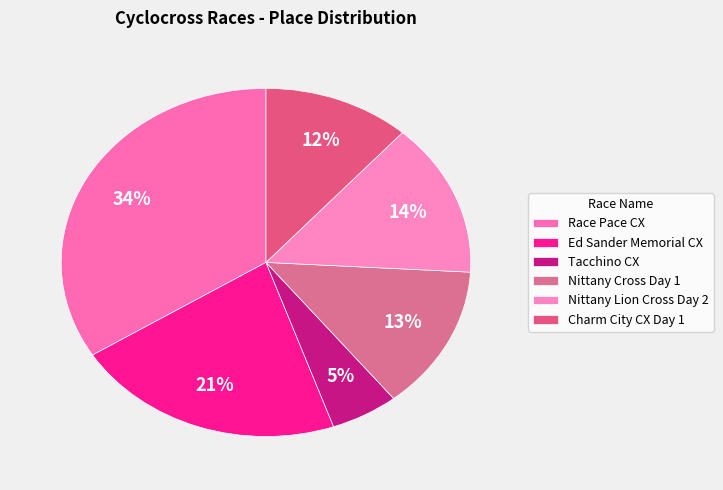

Does any single category account for the majority?

No